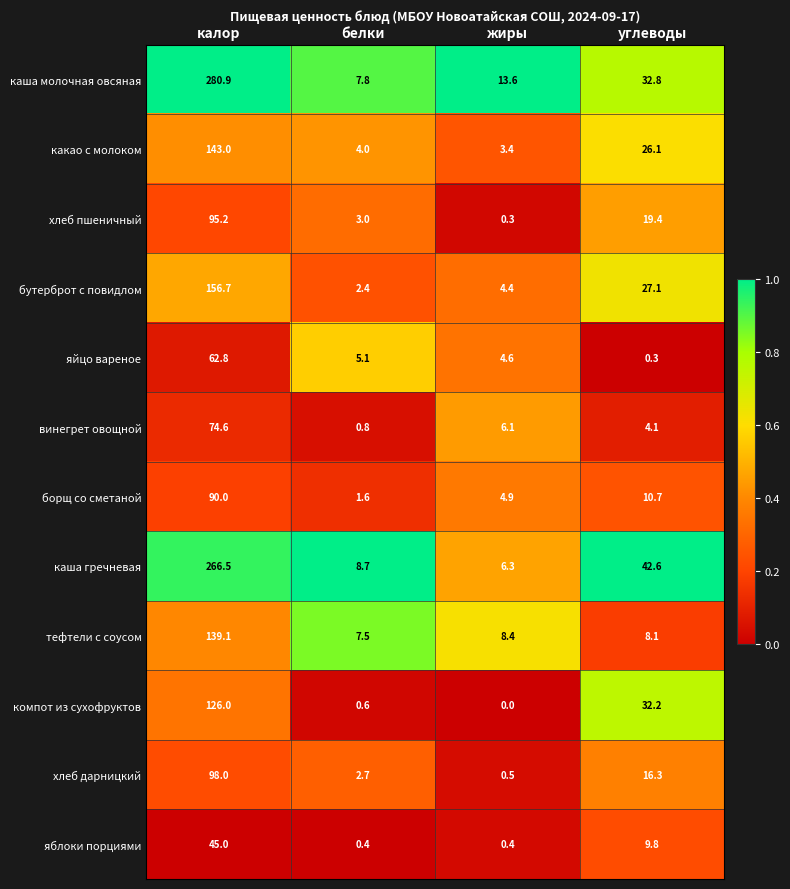

List the series in order of their peak value, highest first.

каша молочная овсяная, каша гречневая, бутерброт с повидлом, какао с молоком, тефтели с соусом, компот из сухофруктов, хлеб дарницкий, хлеб пшеничный, борщ со сметаной, винегрет овощной, яйцо вареное, яблоки порциями